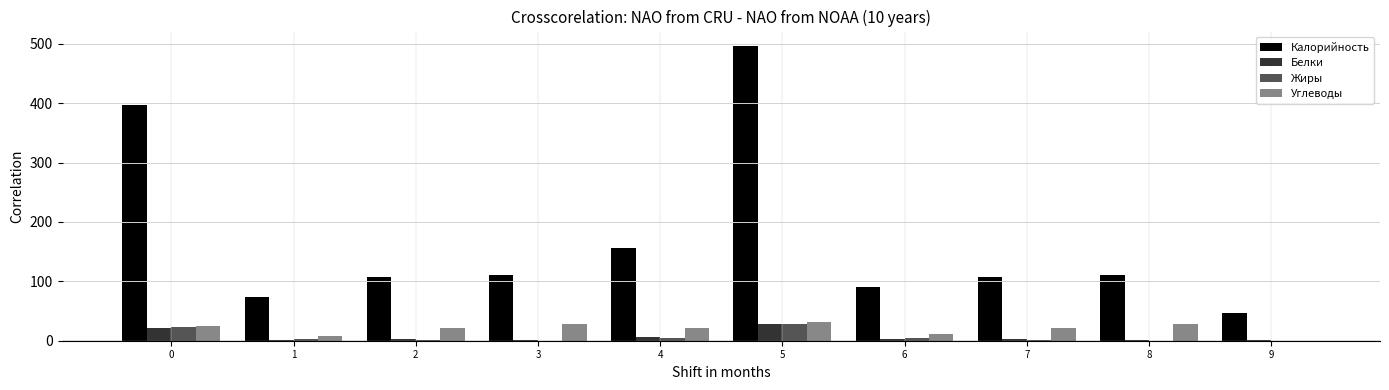

What are all the series names shown in the legend?

Калорийность, Белки, Жиры, Углеводы